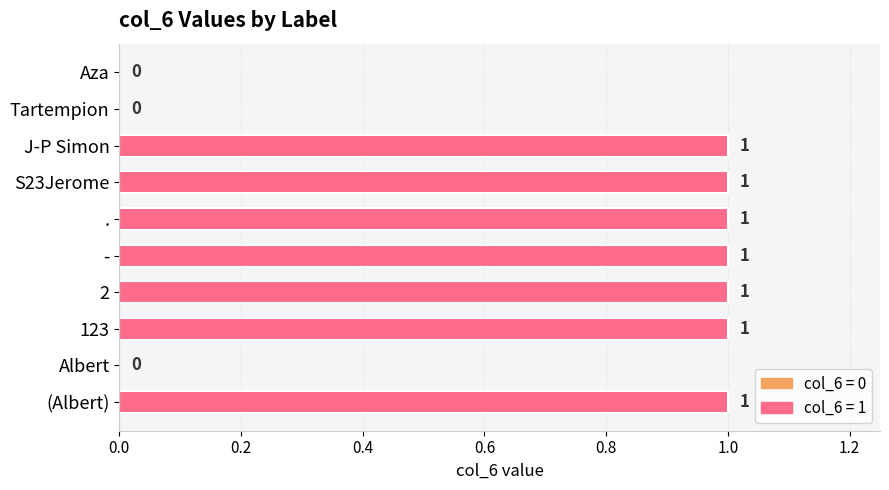

Approximately how many times larger is the value at S23Jerome compared to 123?

1.0